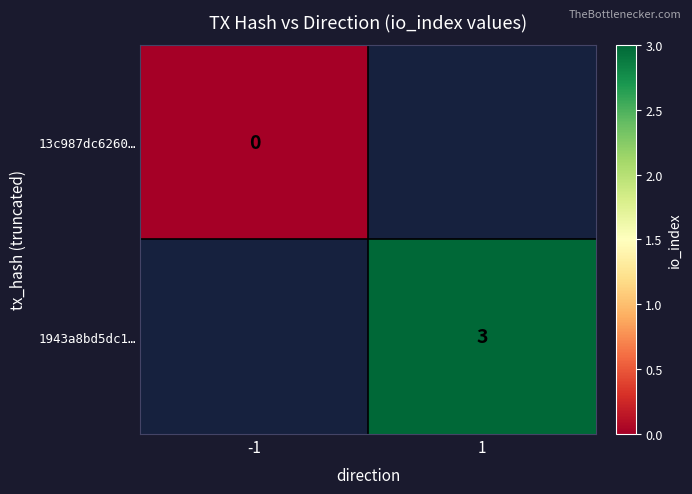

How many categories are shown in the chart?

2